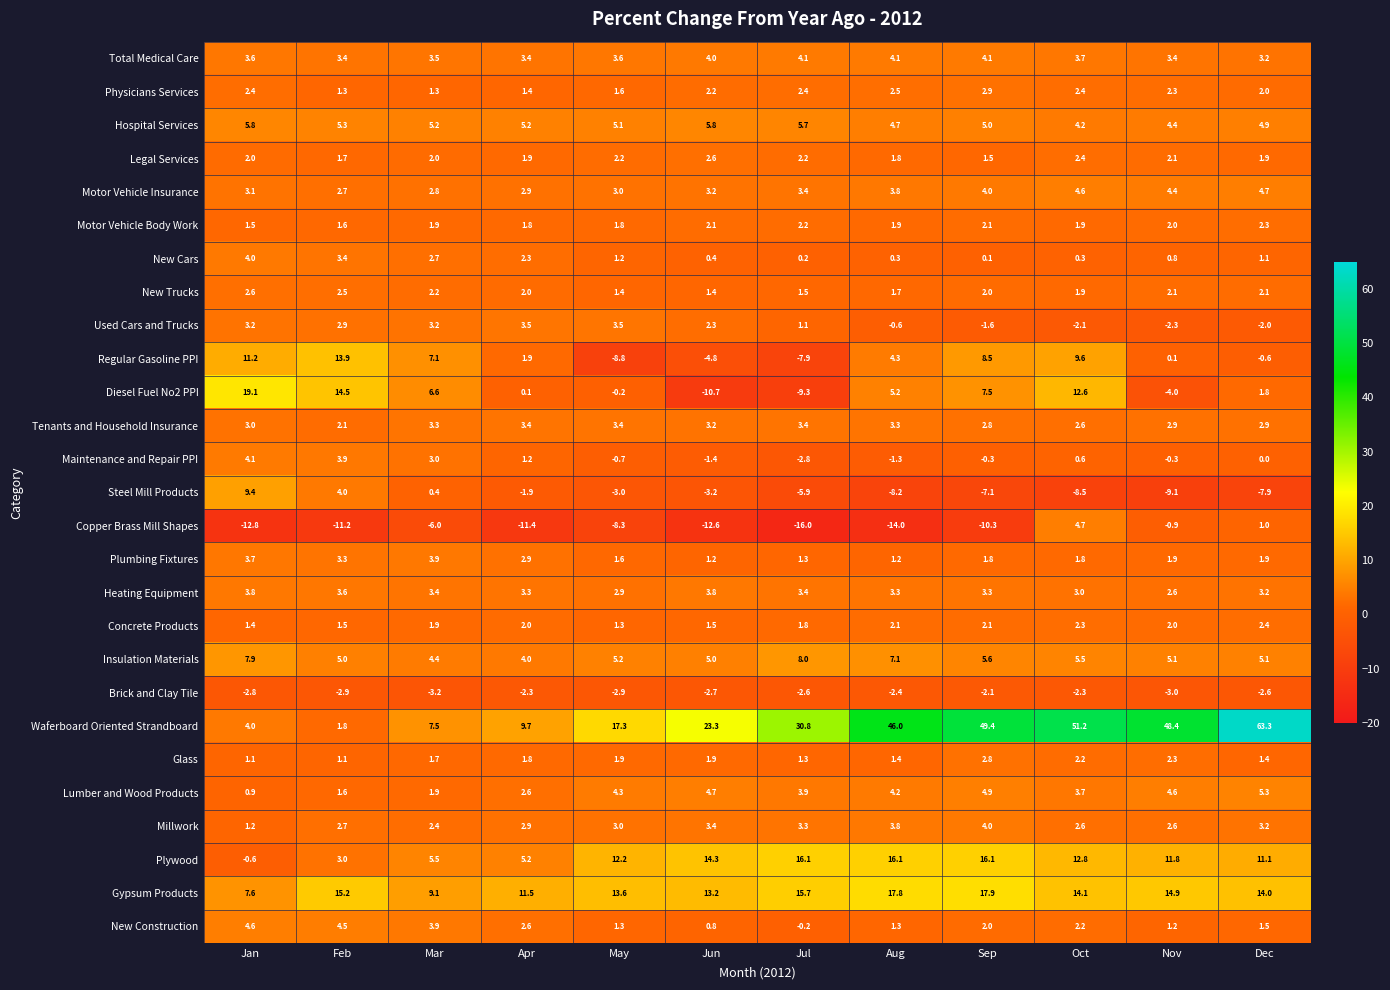

What is the approximate value of Physicians Services at Jun?

2.2